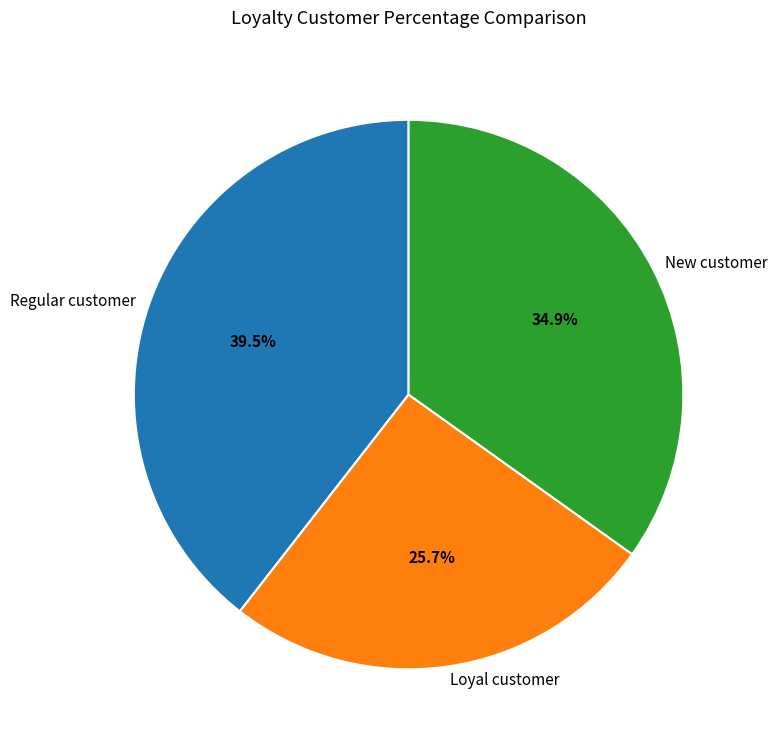

Rank the categories by value from highest to lowest.

Regular customer, New customer, Loyal customer